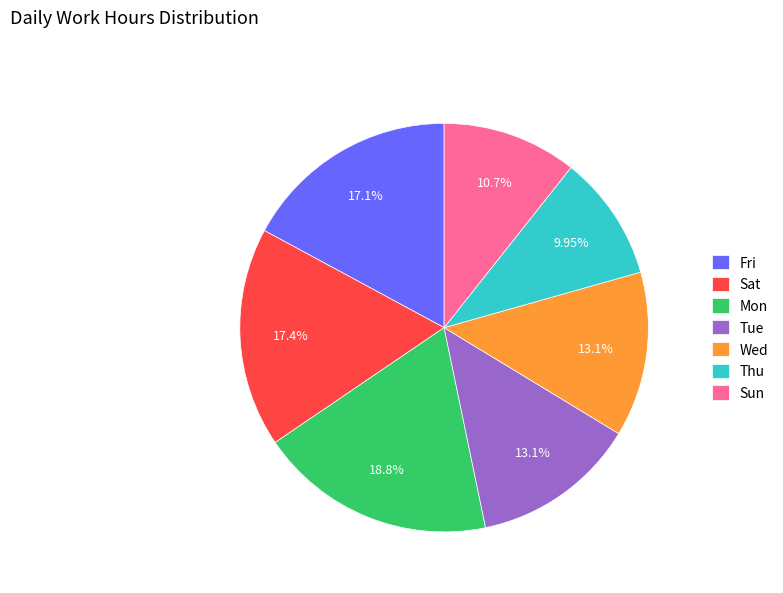

Is there any slice that represents more than half of the pie?

No